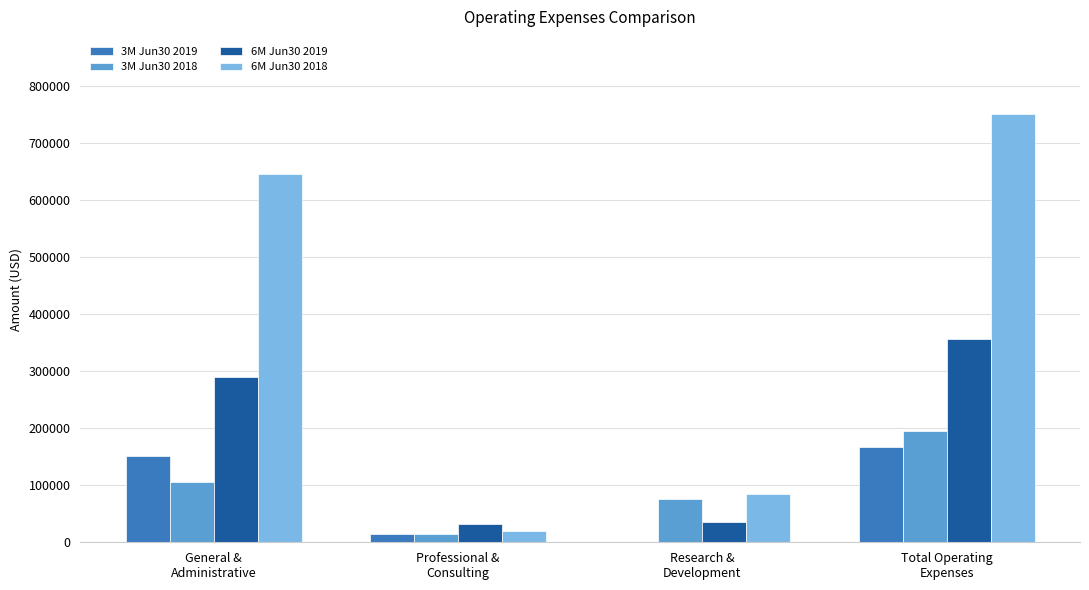

What is the maximum value shown in the chart?

750150